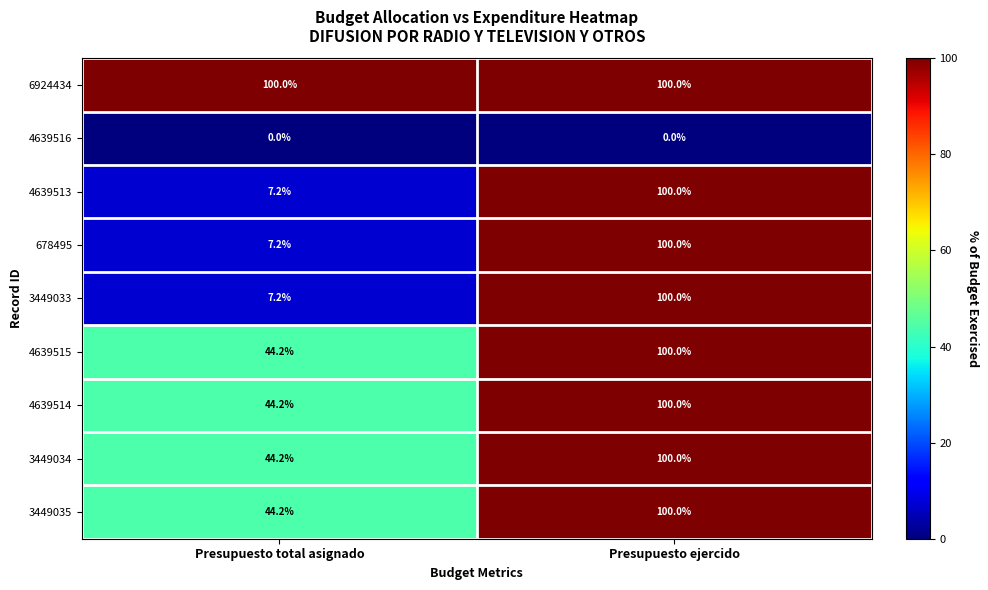

The 4639516 series shows 0.0 at Presupuesto ejercido. True or false?

True